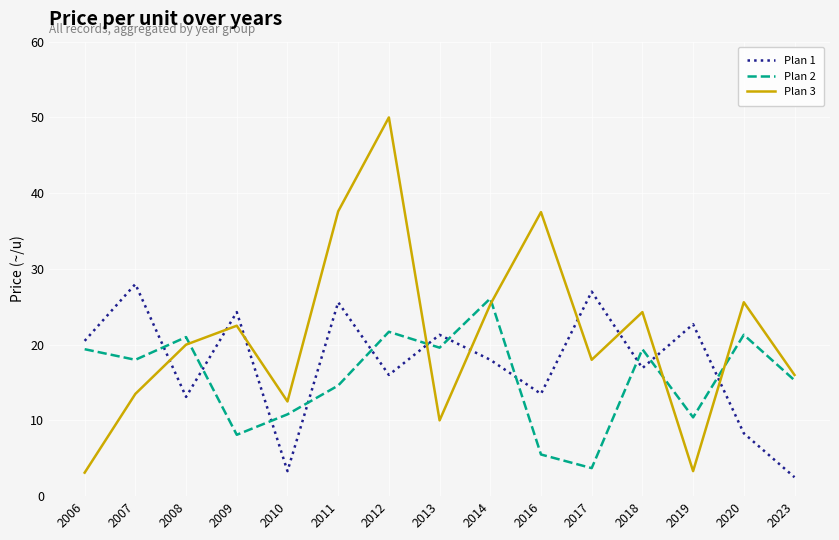

What is the total value across all series at 2014?

69.4